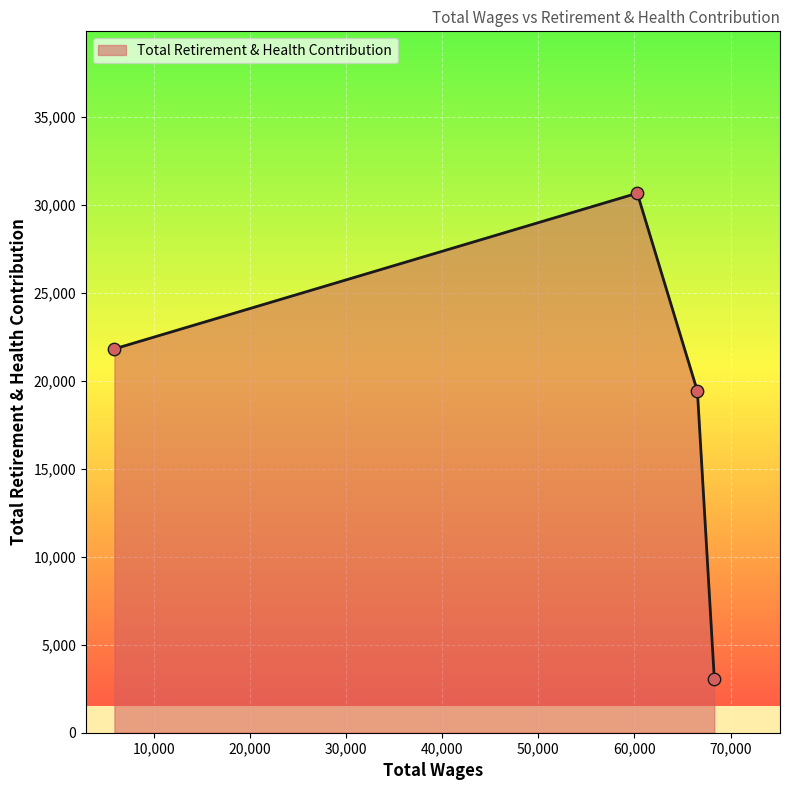

True or false: there are more than 2 points higher than both neighbors.

False